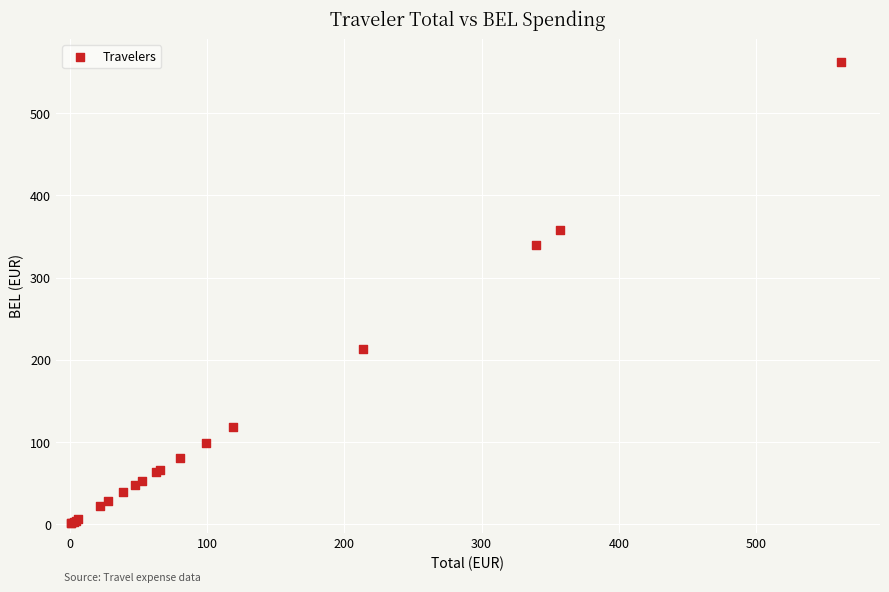

What Y value in the scatter plot is closest to 281?

339.5